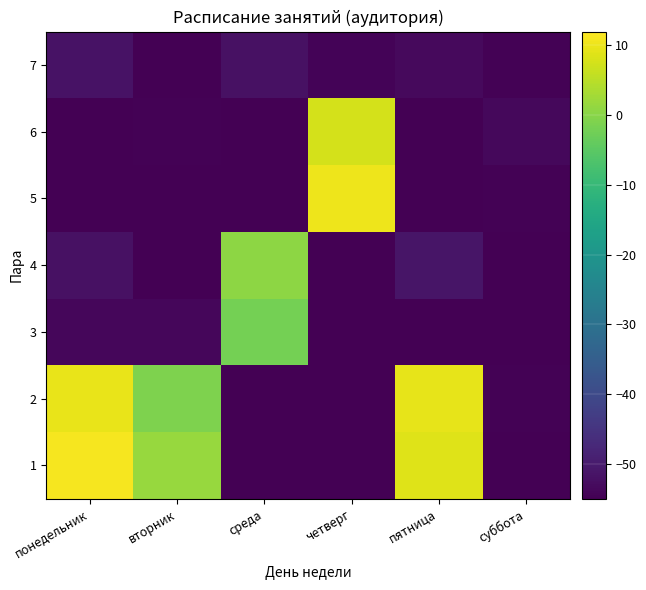

Rank the series at пятница from highest to lowest value.

2, 1, 4, 7, 5, 3, 6